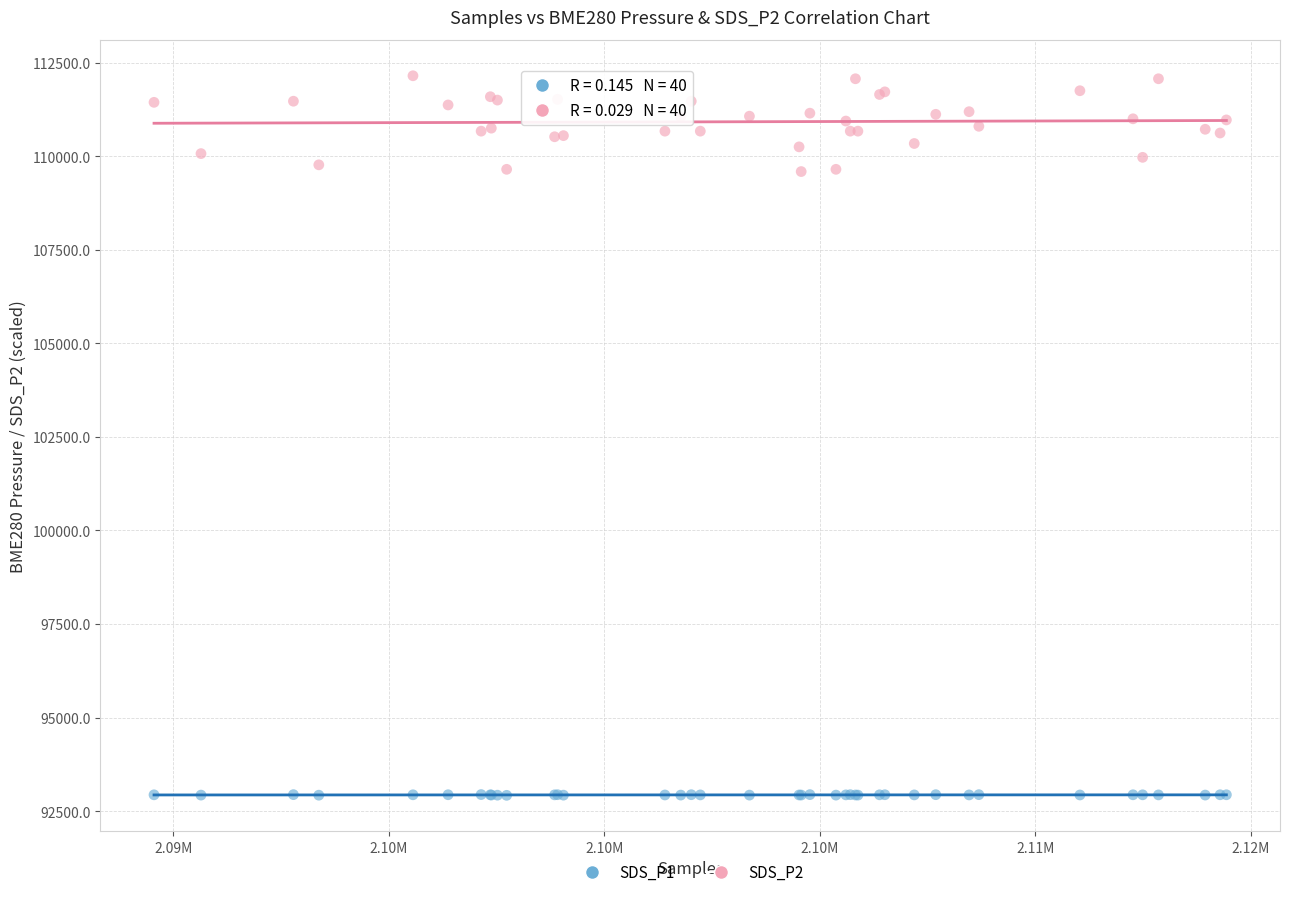

Which series reaches the minimum Y coordinate?

SDS_P1